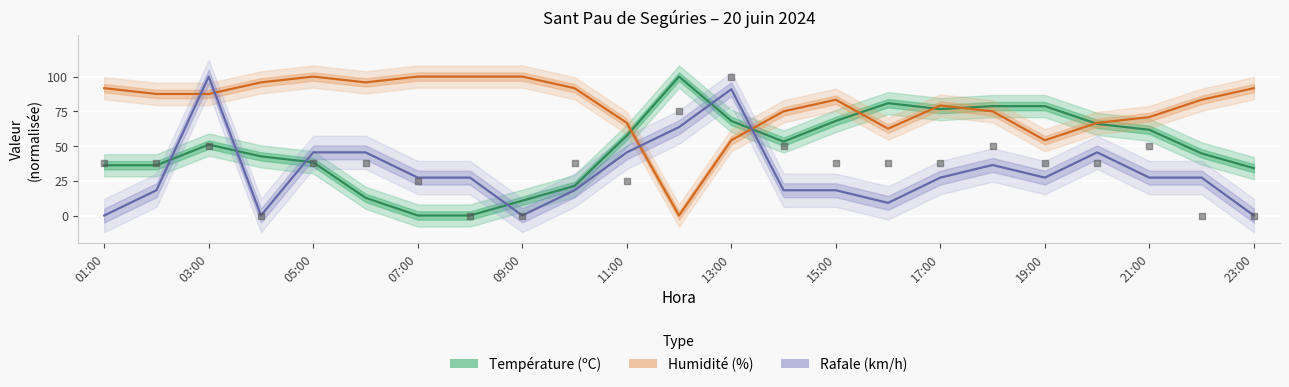

Which series has the largest total across all categories?

Humidité (%)